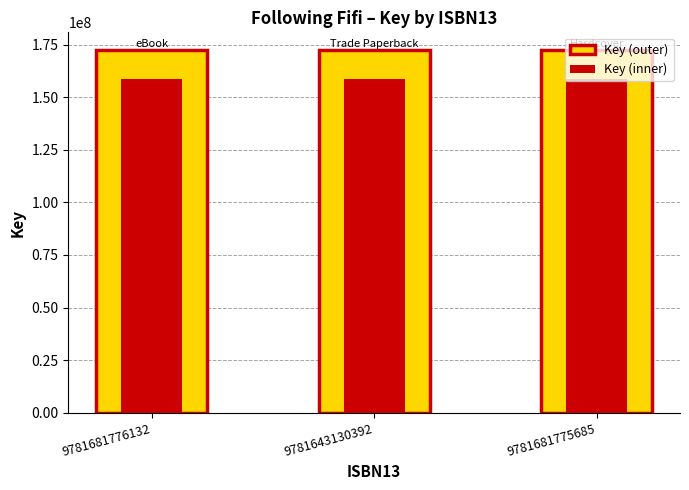

Which series changed the most between 9781643130392 and 9781681775685?

Key (outer)